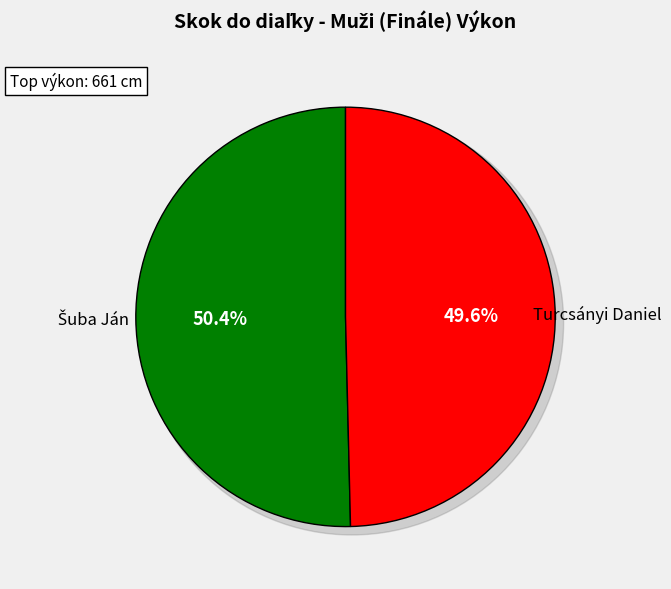

To the nearest percent, what is the difference between the Turcsányi Daniel and Šuba Ján slice percentages?

1%